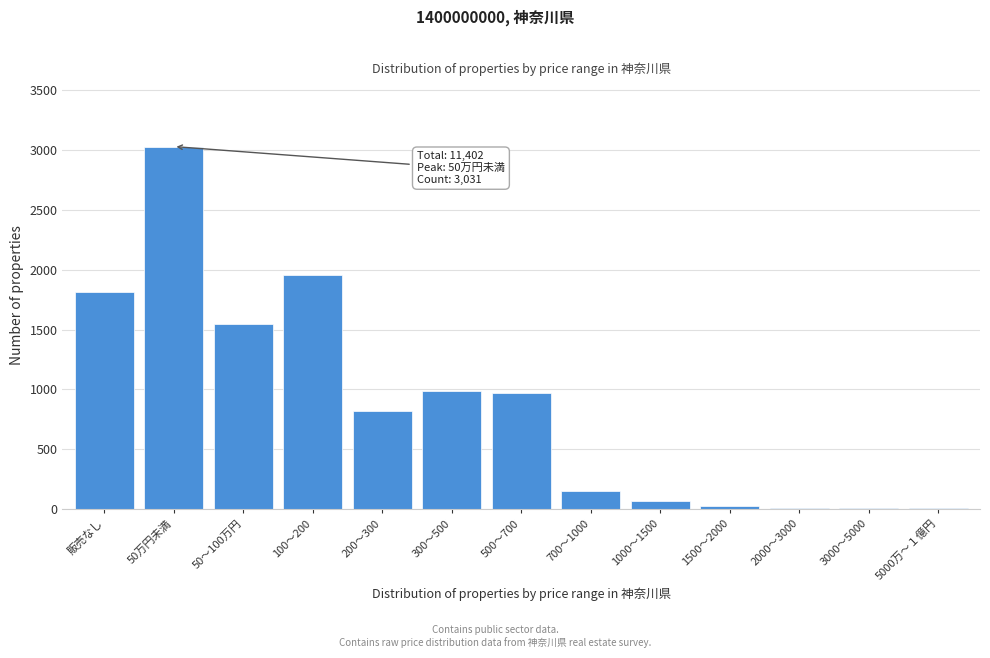

Which has a higher value, 販売なし or 3000～5000?

販売なし